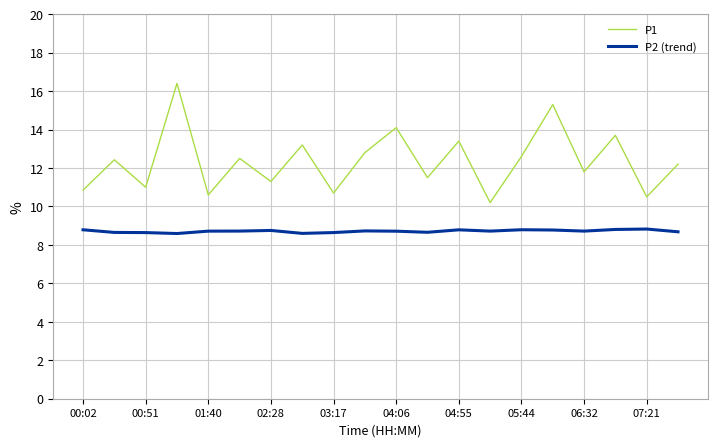

List the series in order of their overall mean, highest first.

P1, P2 (trend)